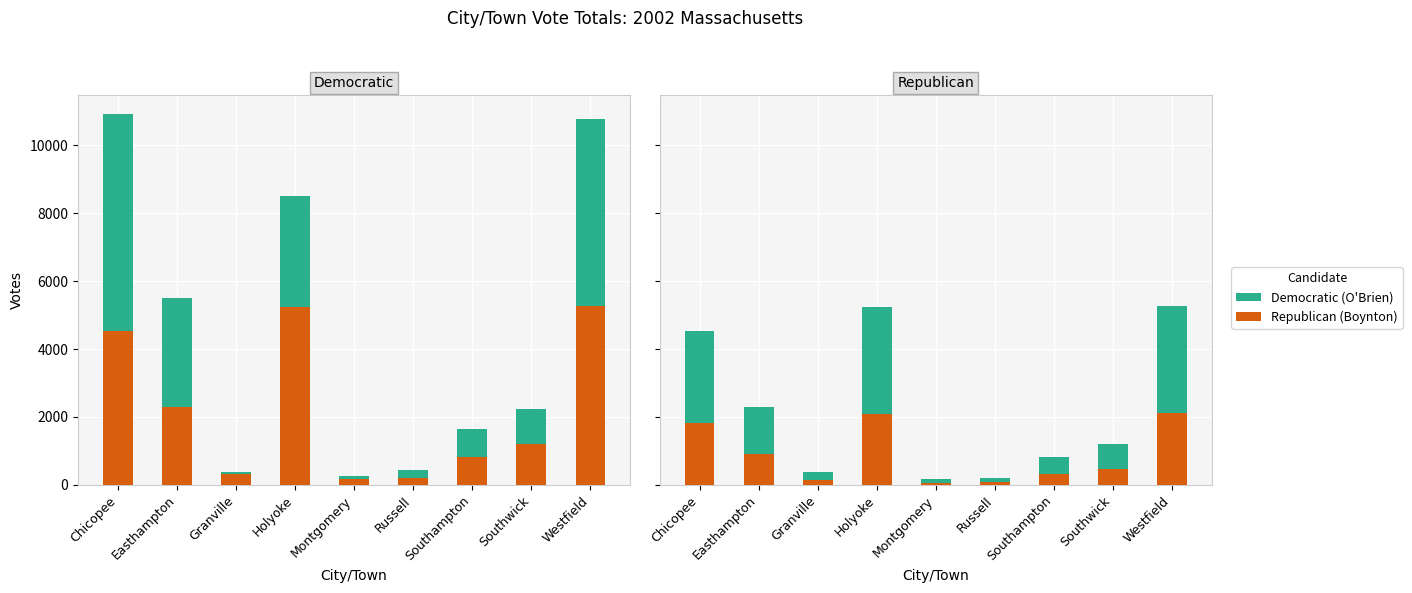

Is it true that Republican (Boynton) equals 2112 at Westfield?

True